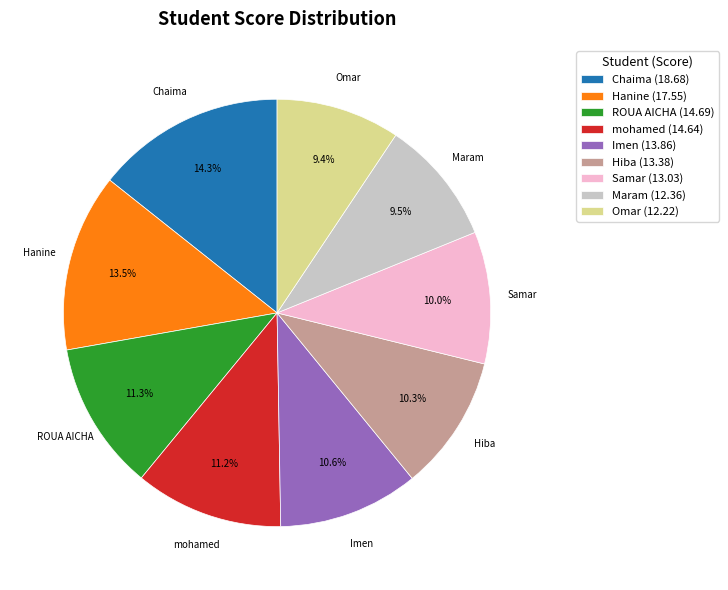

What is the ratio of the value at Samar to the value at Hiba?

1.0